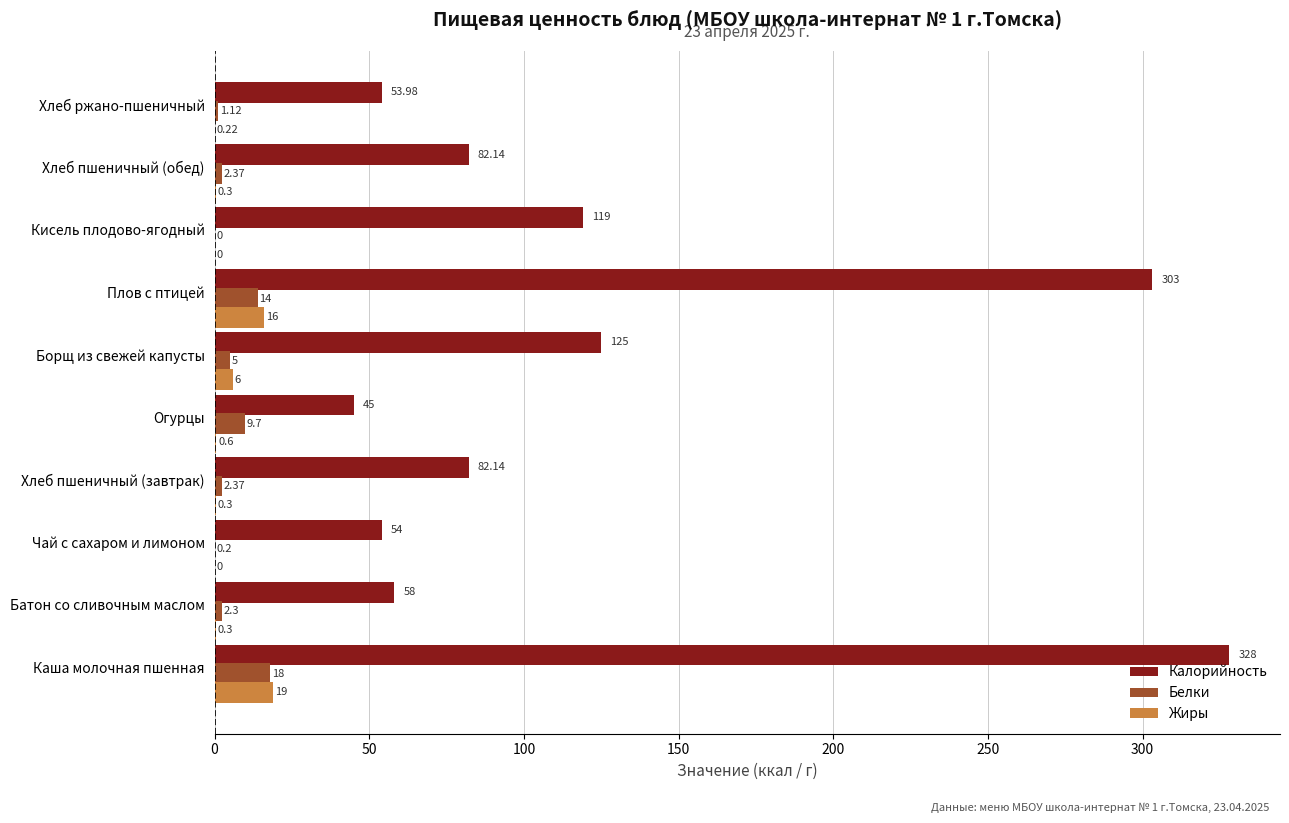

What are all the series names shown in the legend?

Калорийность, Белки, Жиры